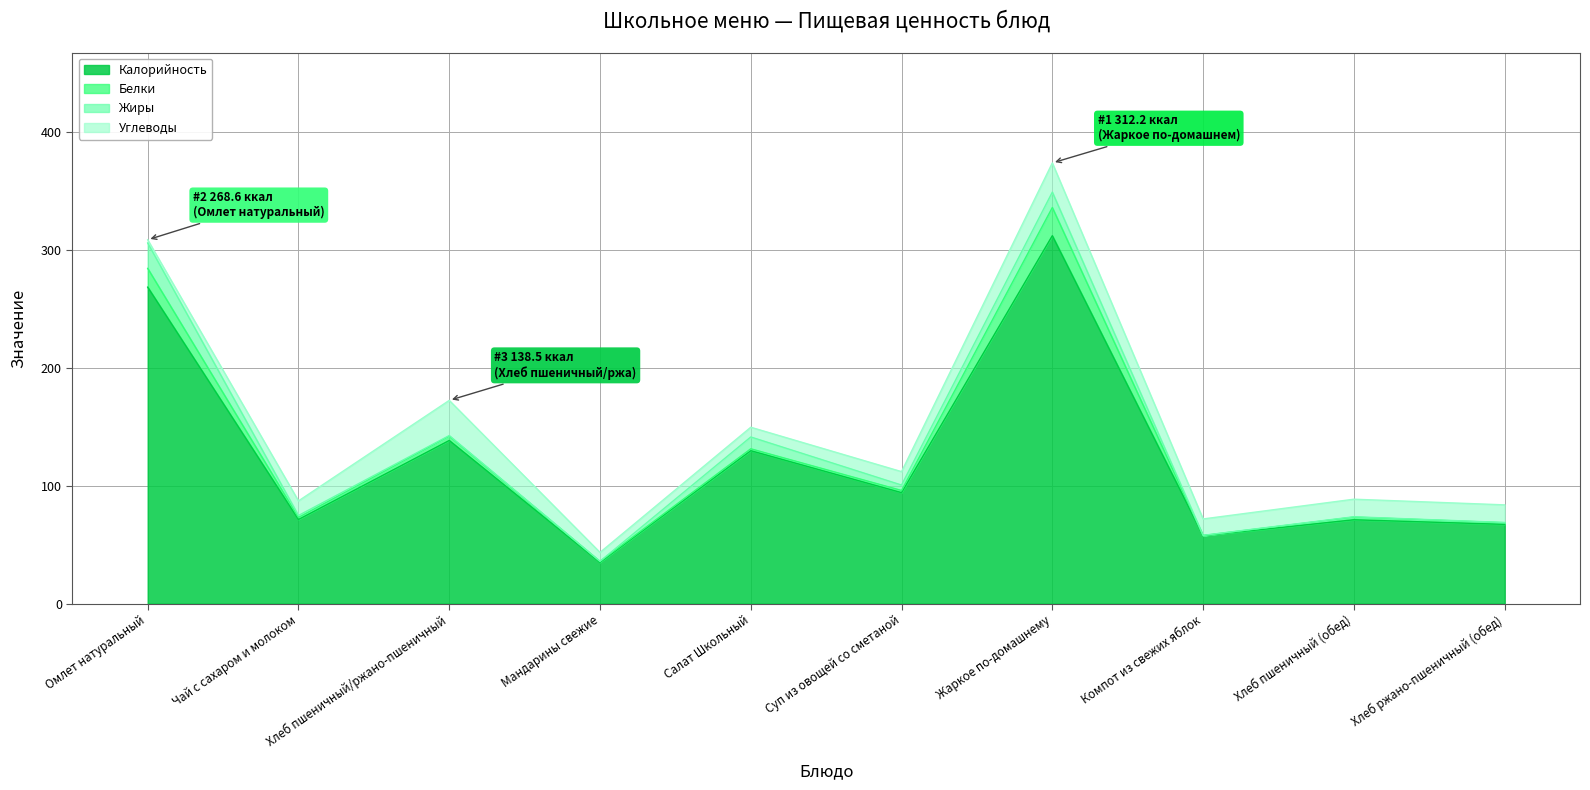

How many times do Углеводы and Жиры cross each other?

3